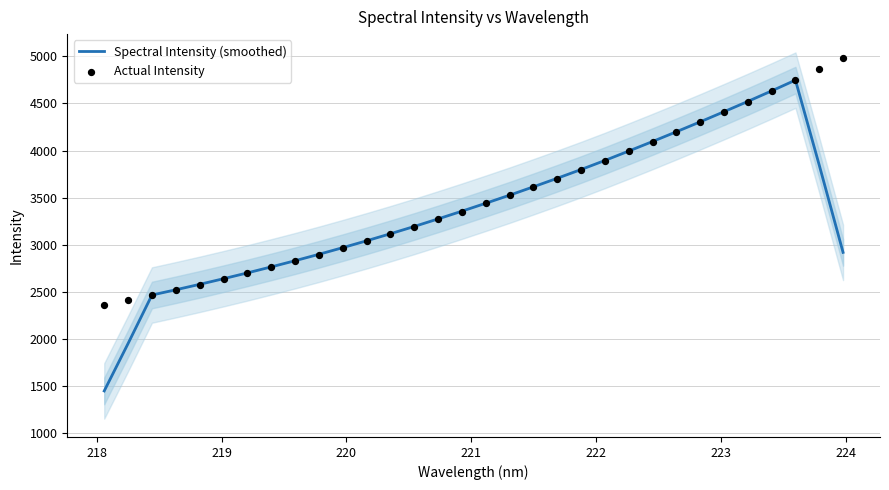

Which series has the widest spread of Y values?

Spectral Intensity (smoothed)